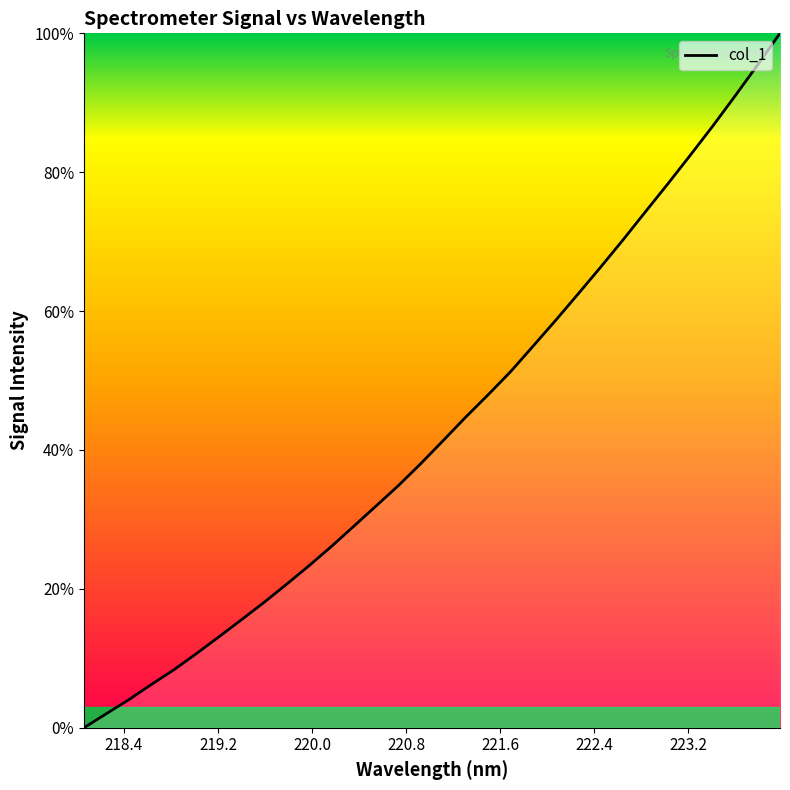

What is the maximum value shown in the chart?

100.0